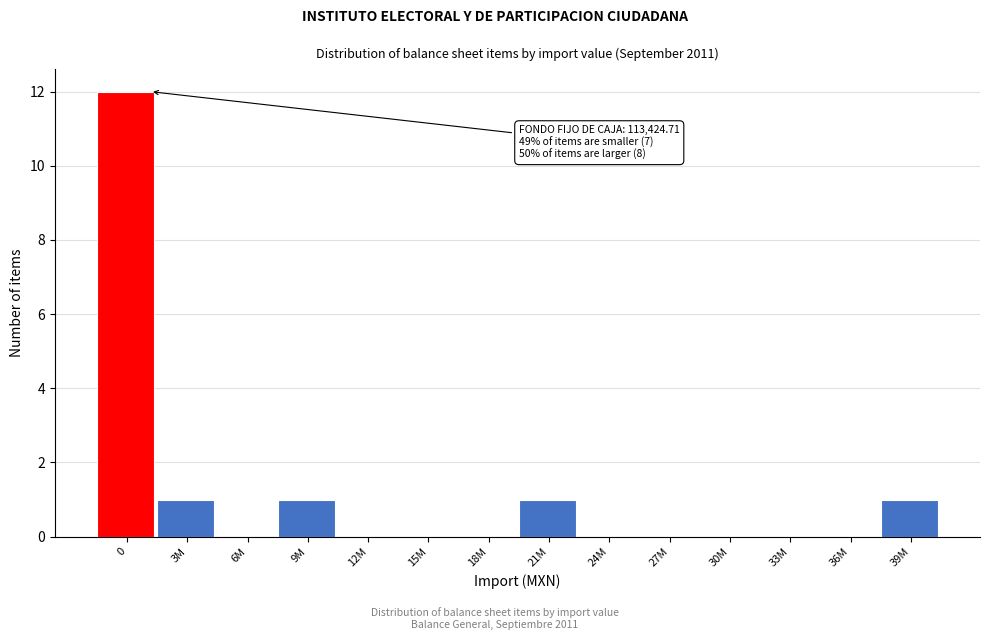

Reading left to right, list all the values displayed in this chart.

0=12	3M=1	6M=0	9M=1	12M=0	15M=0	18M=0	21M=1	24M=0	27M=0	30M=0	33M=0	36M=0	39M=1